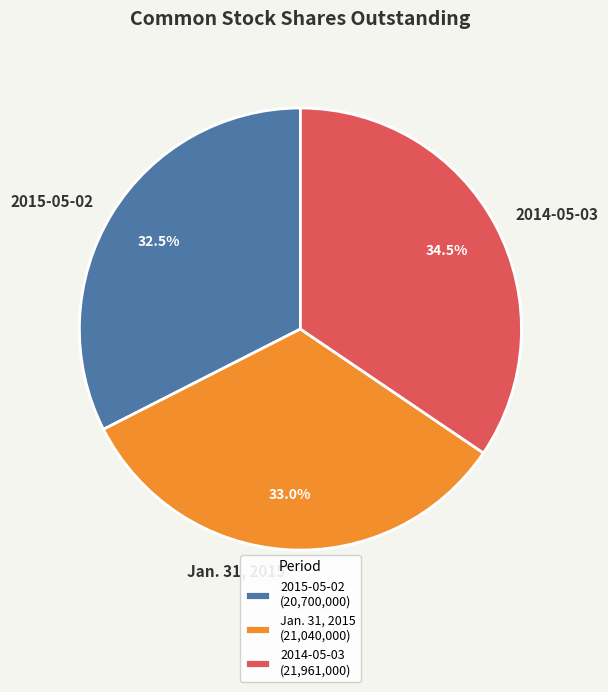

Does any single category account for the majority?

No